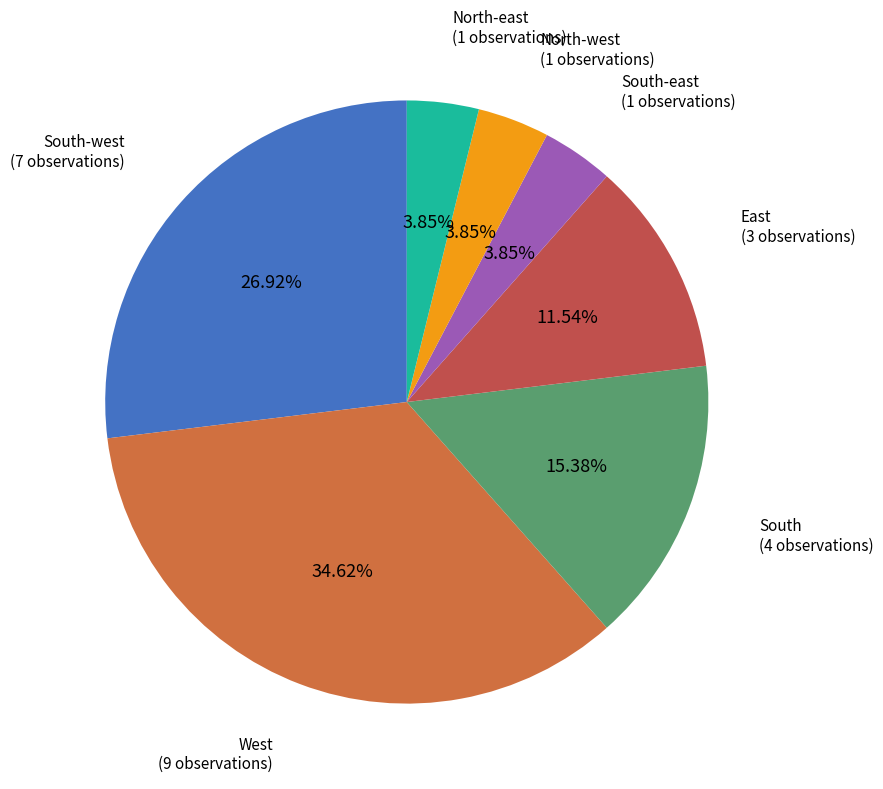

Count the number of slices in the pie.

7